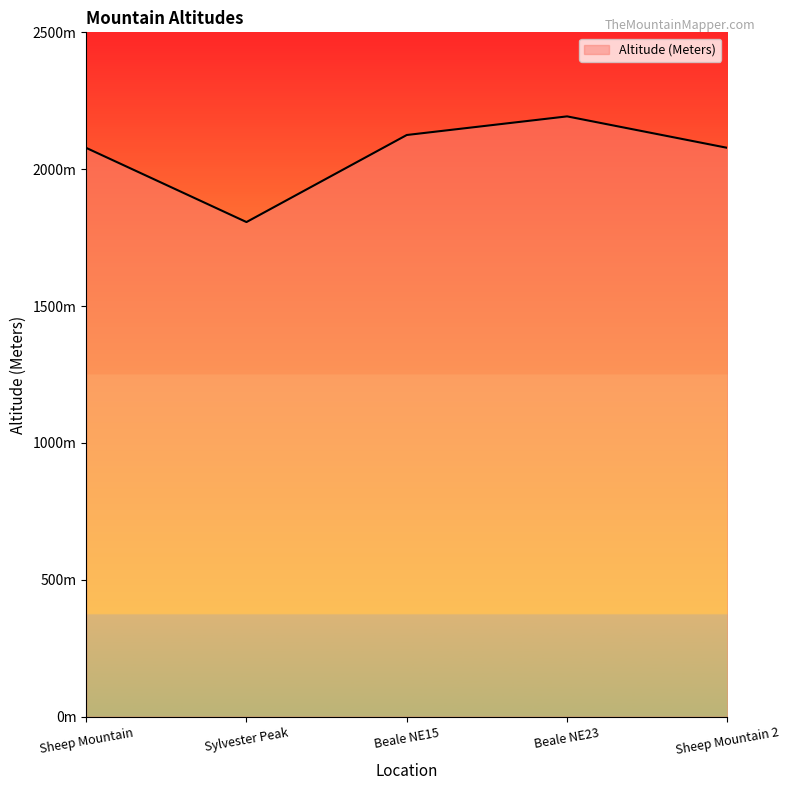

Reading left to right, what are all the values shown in this chart?

2078	1807	2125	2193	2078